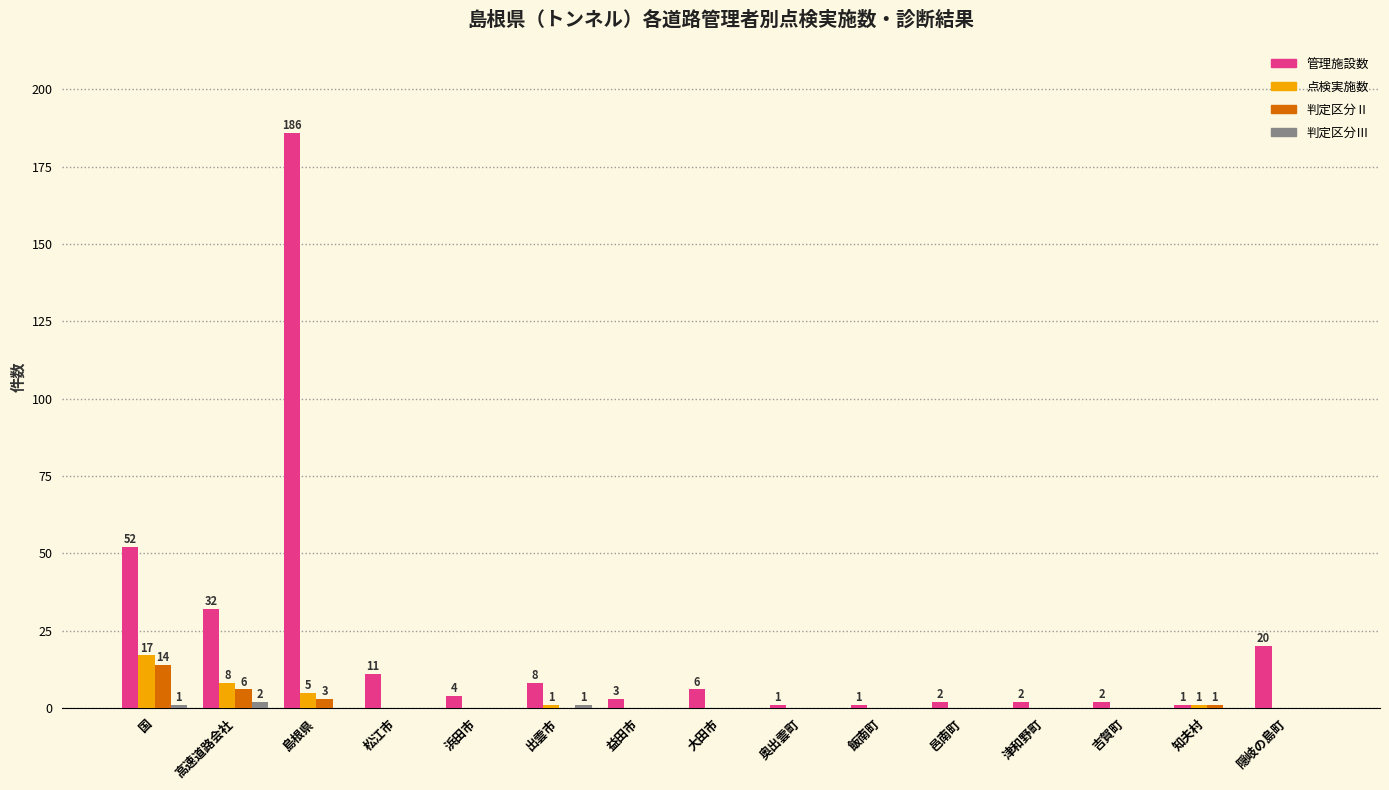

At which category is the sum across all series the highest?

島根県